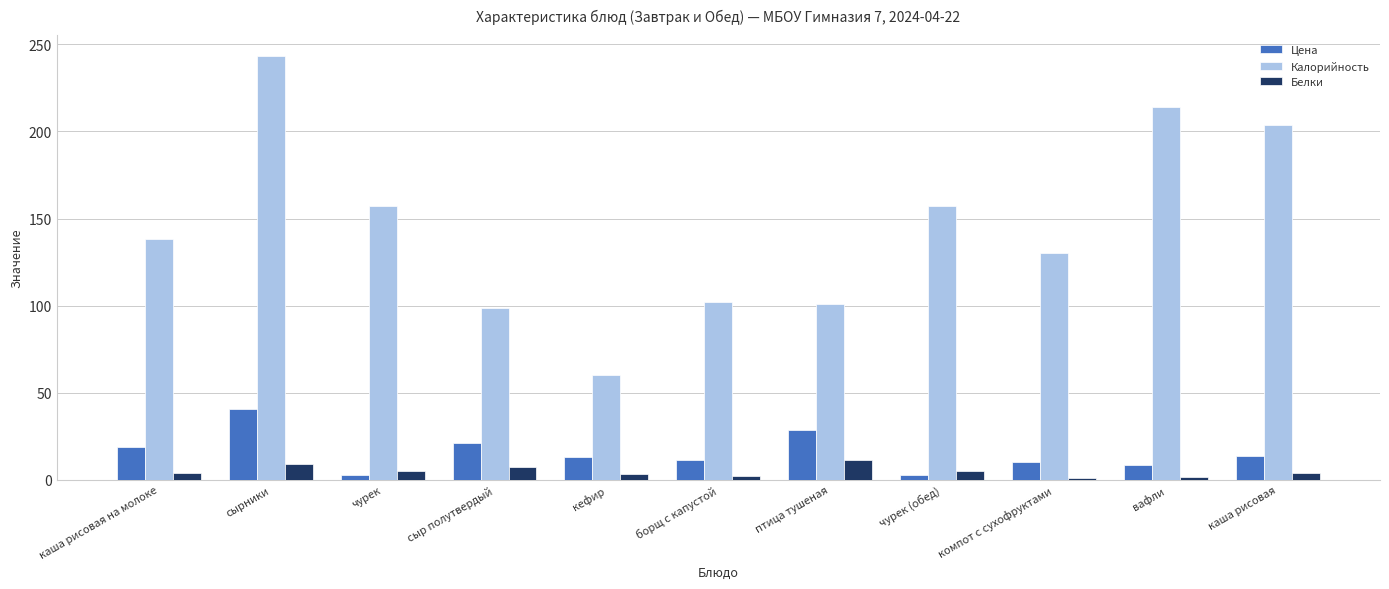

Which category has the lowest value in the Калорийность series?

кефир